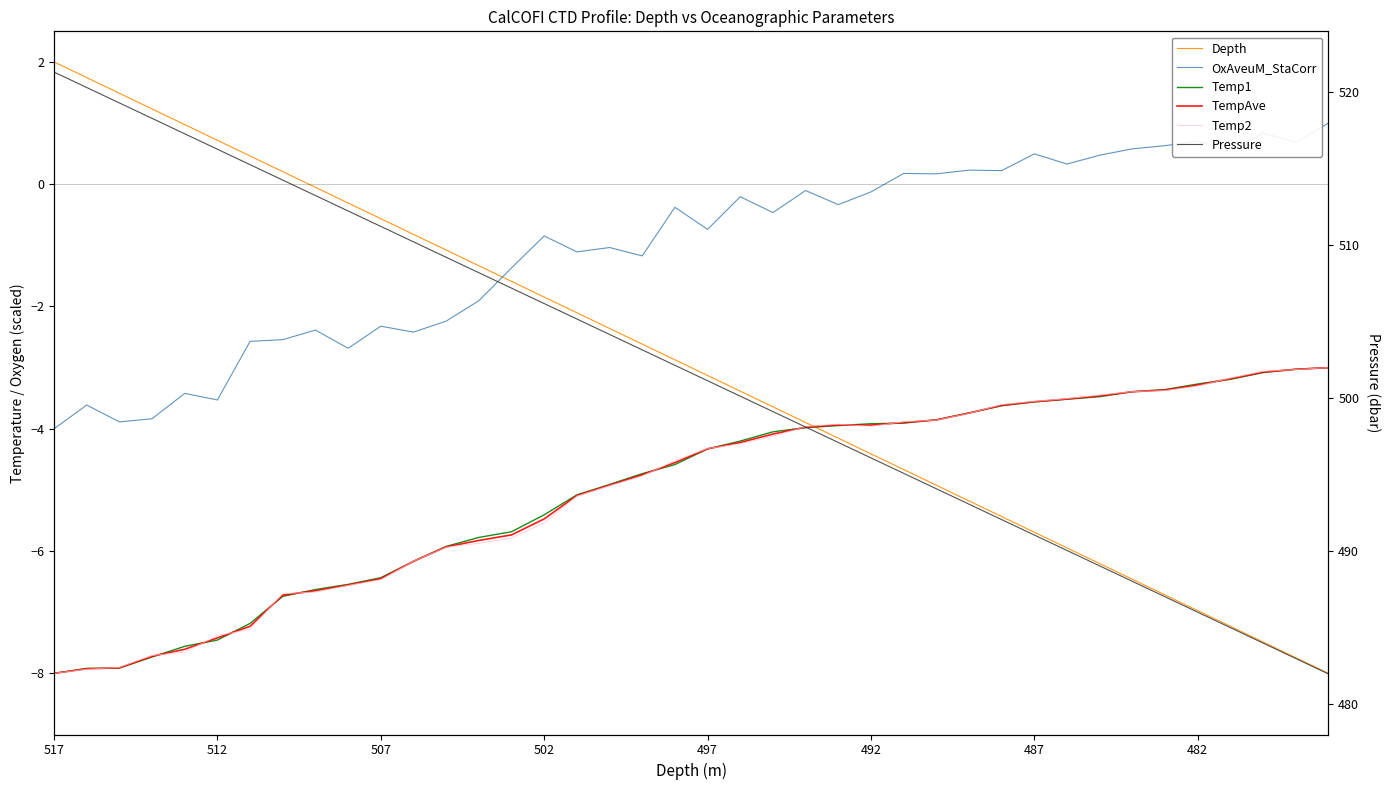

At how many categories does at least one series exceed 262?

40